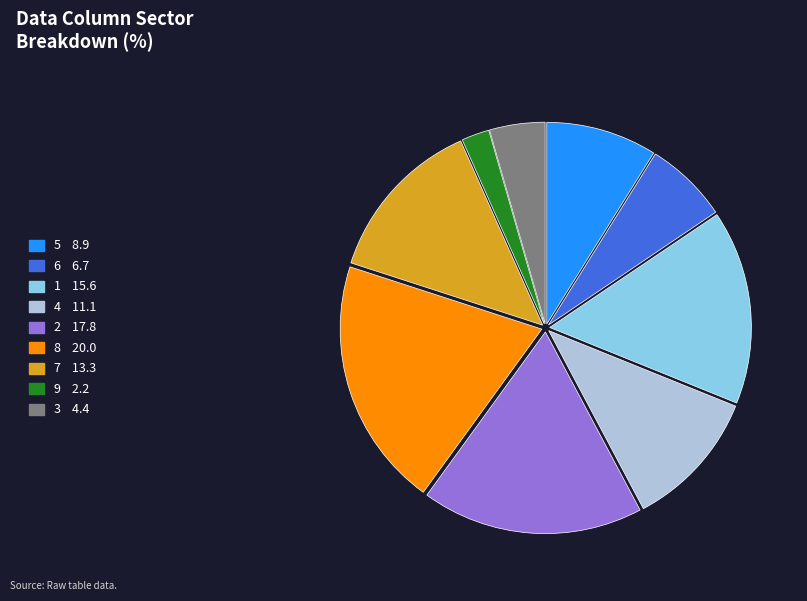

Between 2 and 8, which is larger?

8